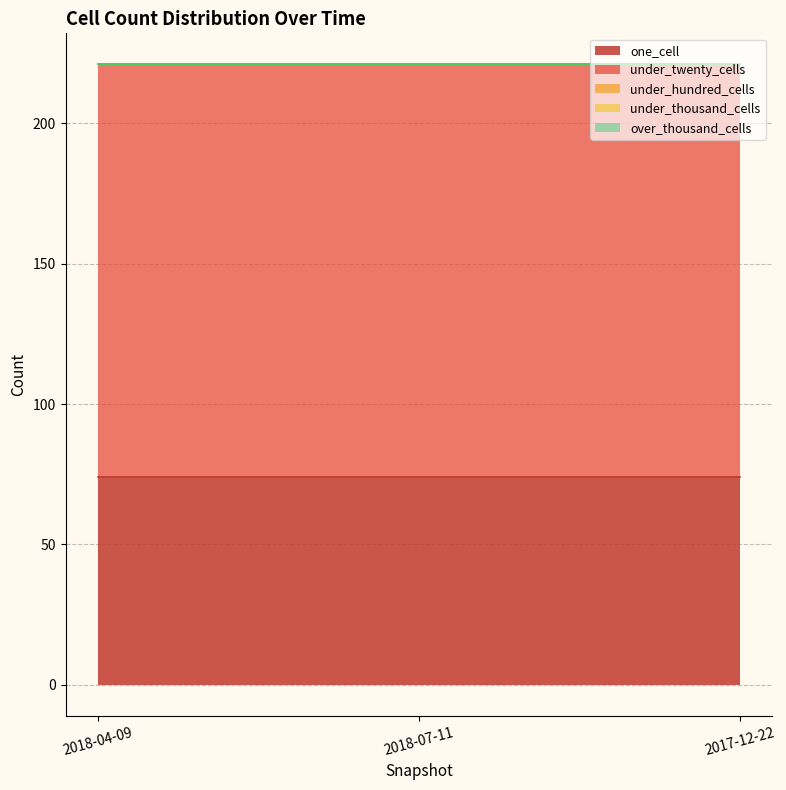

What position from the right is 2018-04-09?

3